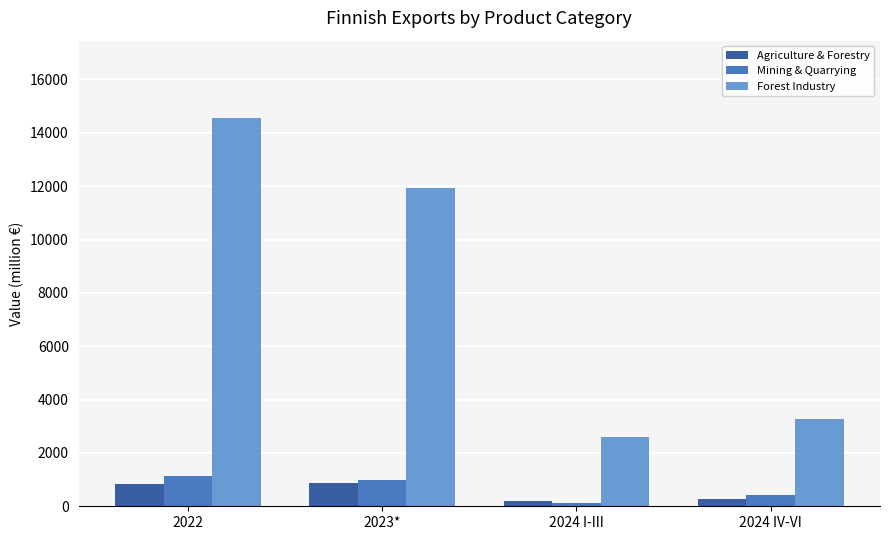

Is the value of Agriculture & Forestry at 2024 I-III greater than the value of Mining & Quarrying at 2024 IV-VI?

No